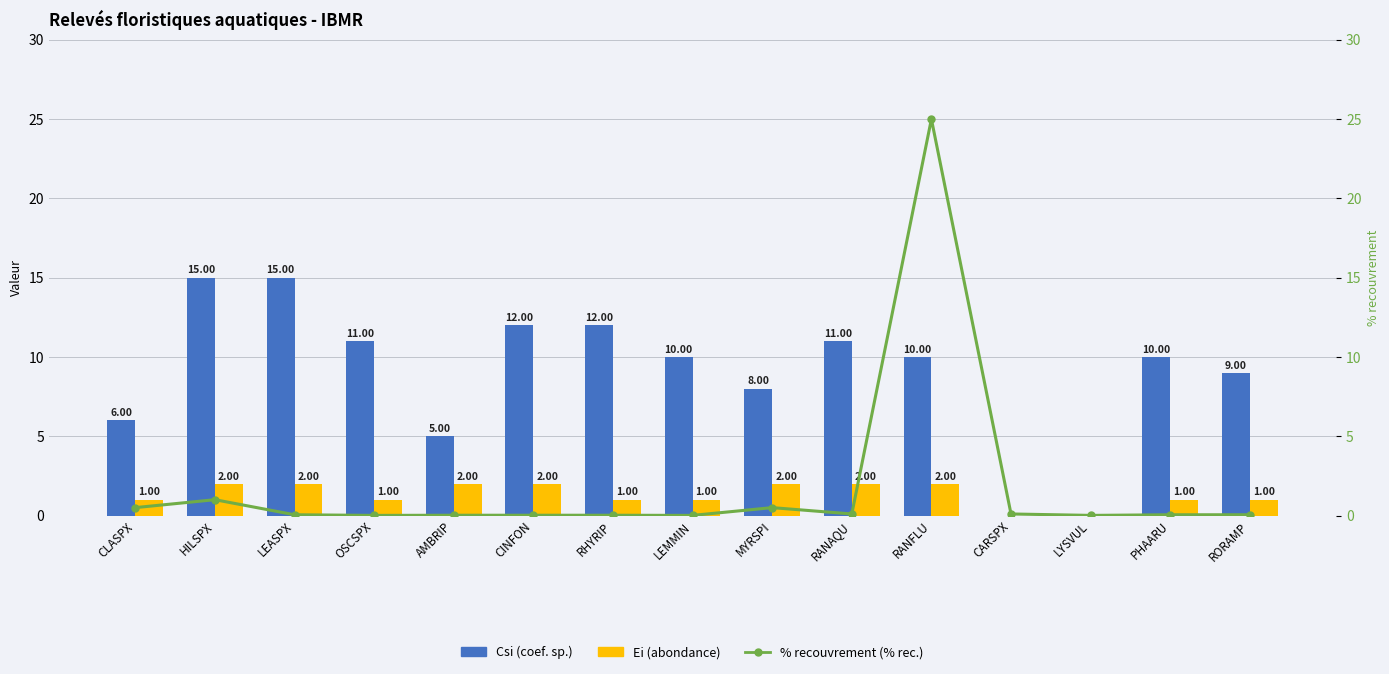

What is the value of the Csi (coef. sp.) bar at the 8th from the left?

10.0